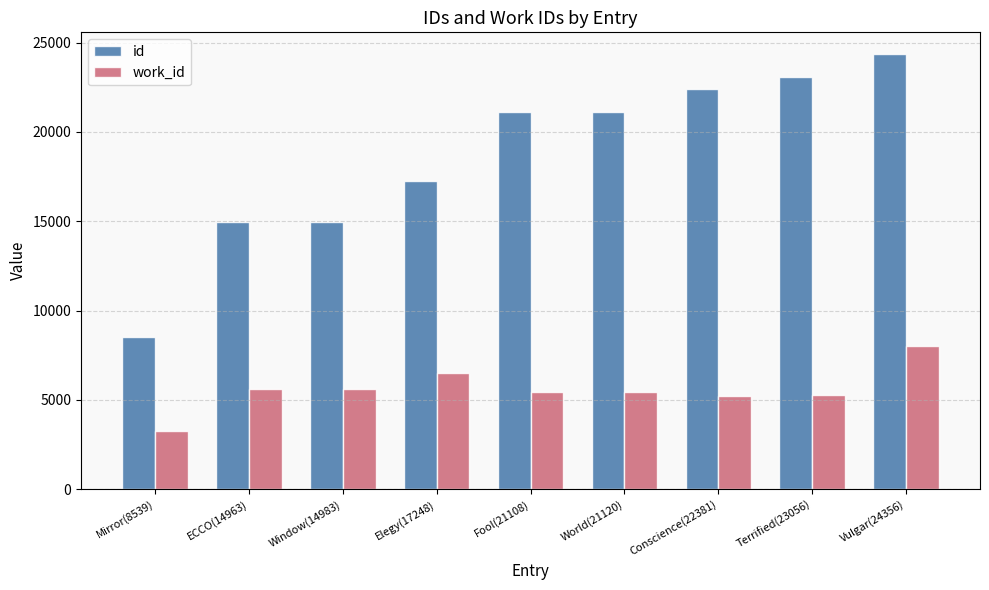

What is the difference between the highest and lowest values at World(21120)?

15668